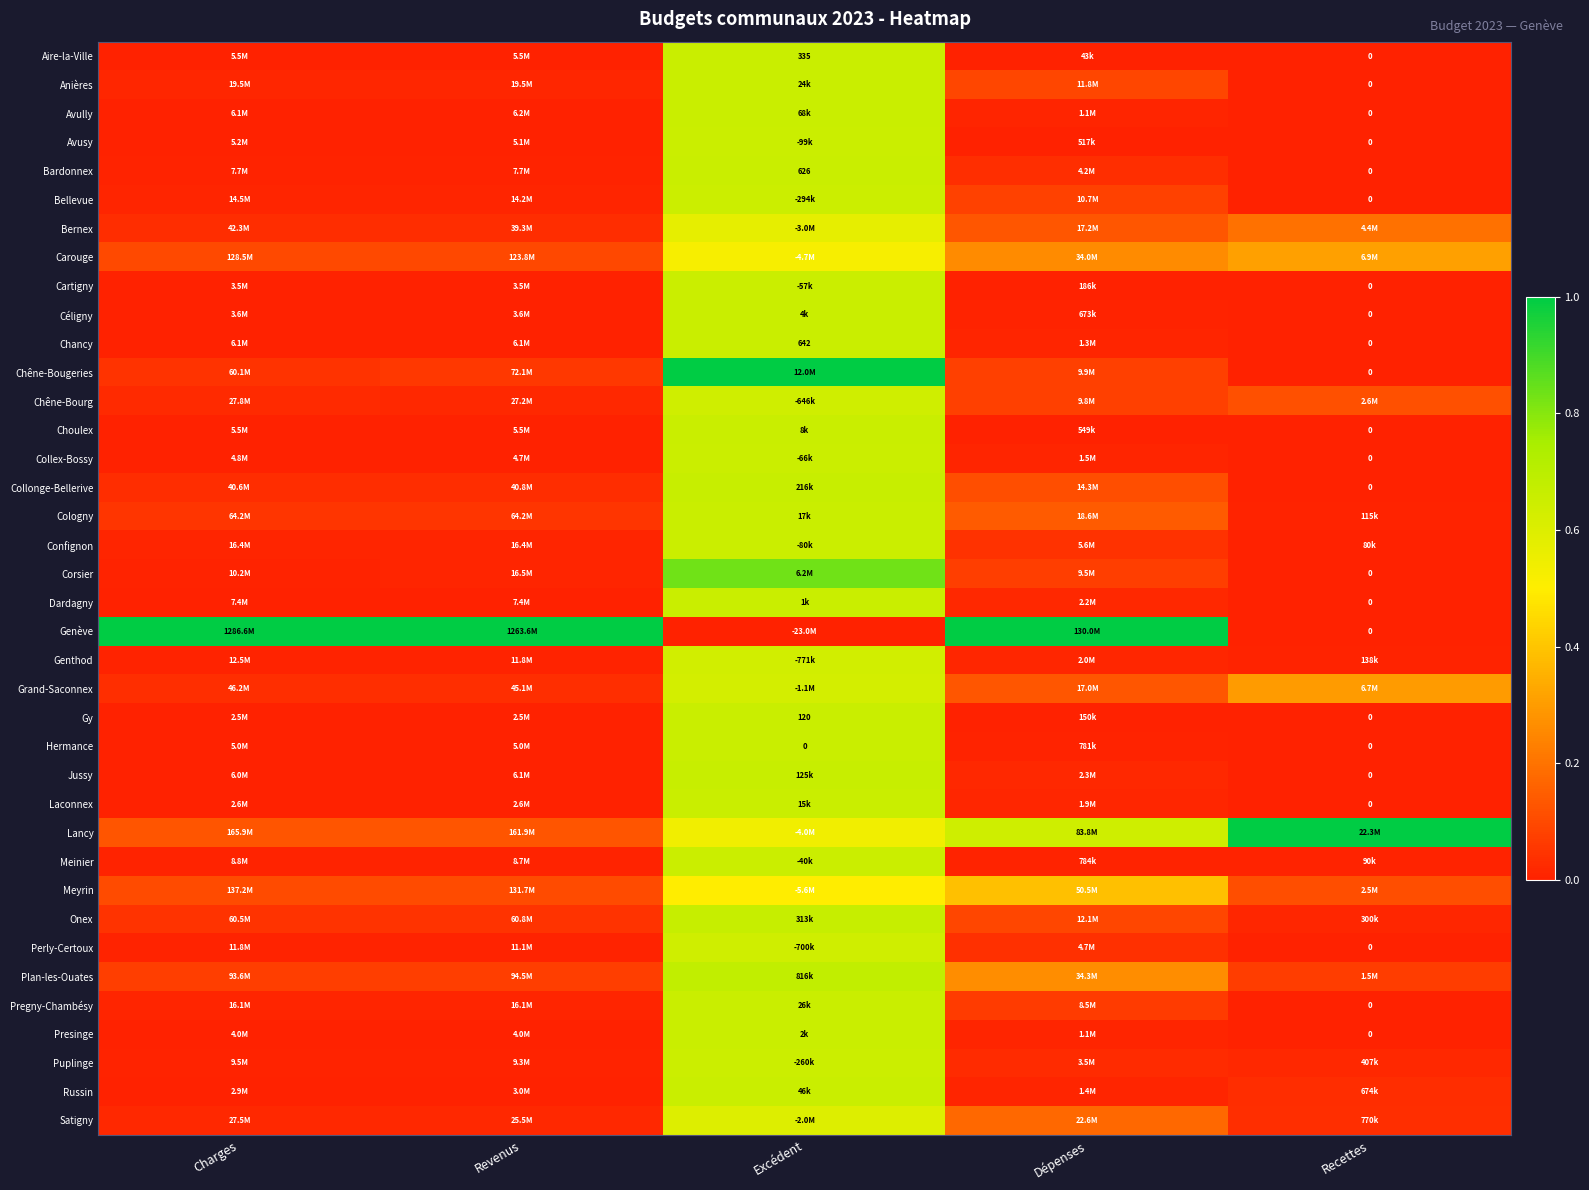

Is it true that Bardonnex equals 0.0 at Revenus?

False